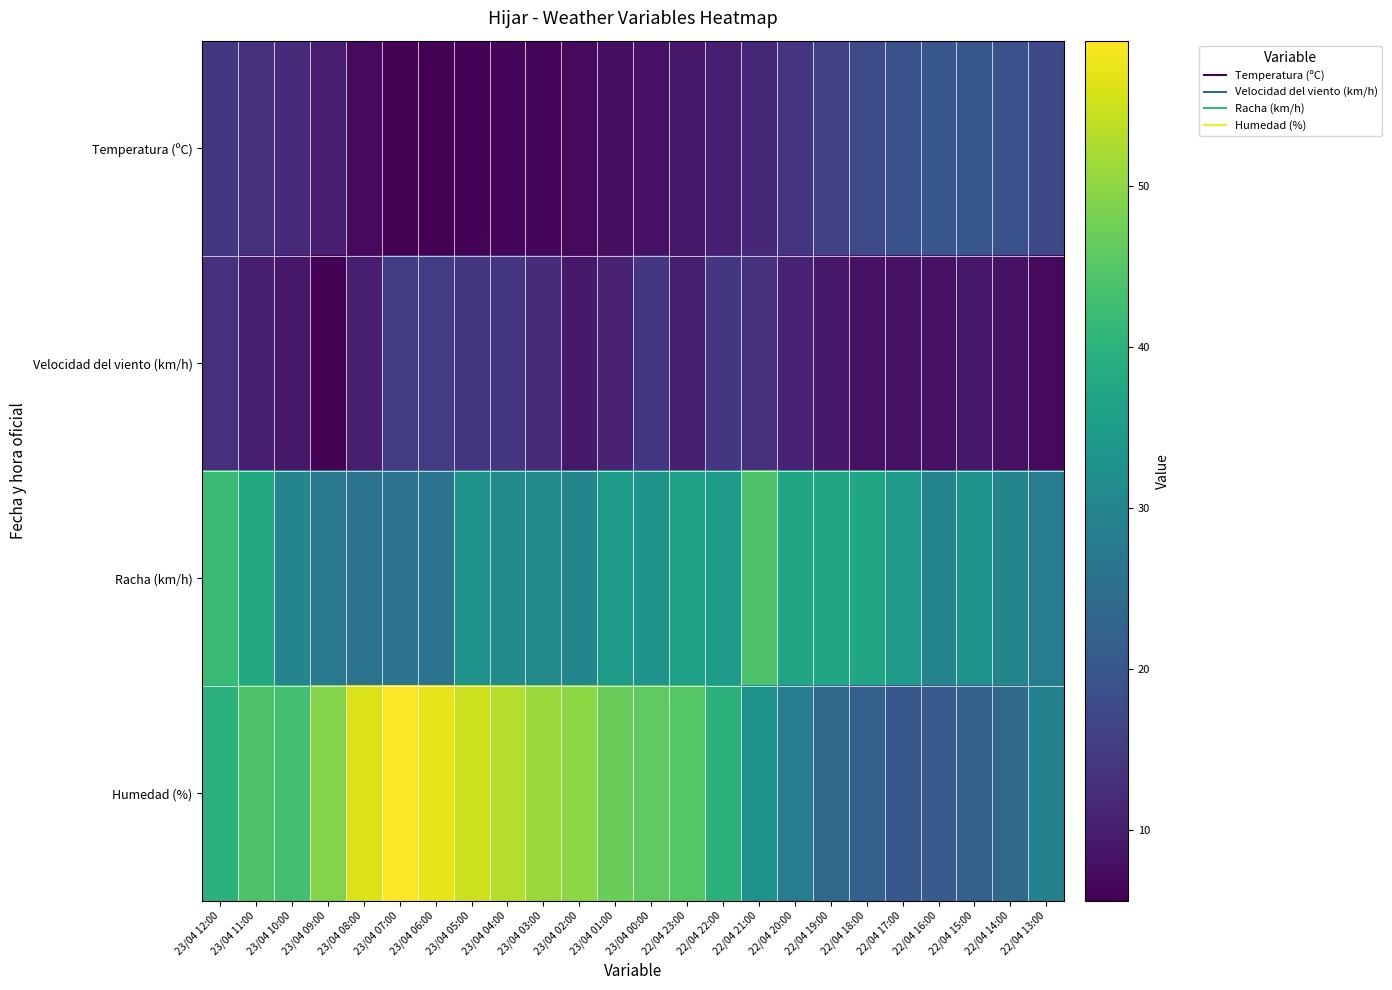

Rank the series at 22/04 13:00 from lowest to highest value.

Velocidad del viento (km/h), Temperatura (ºC), Racha (km/h), Humedad (%)